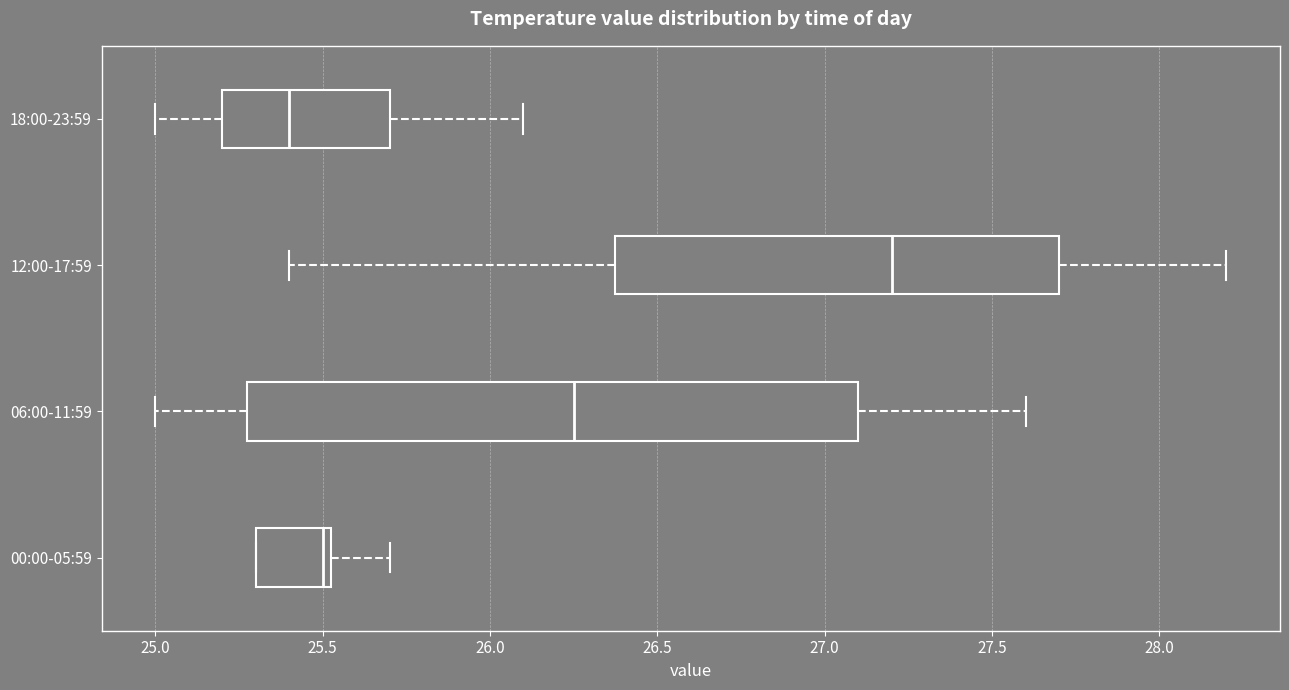

Comparing the boxes themselves (not the whiskers), which one is the widest?

06:00-11:59